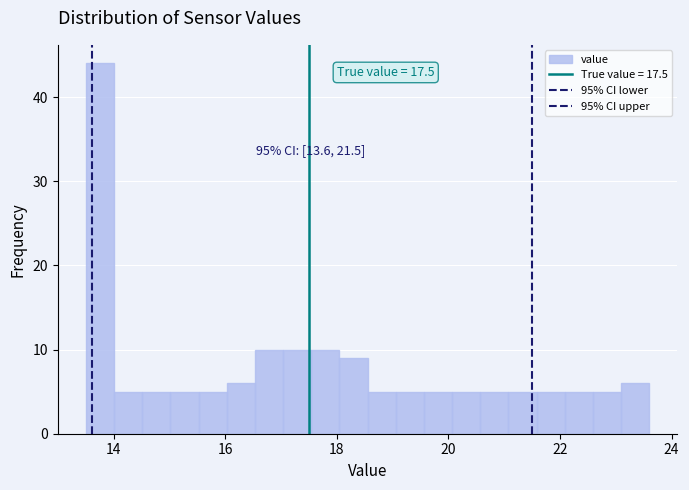

Read against the x-axis, roughly where is the centre of the tallest bar?

13.8